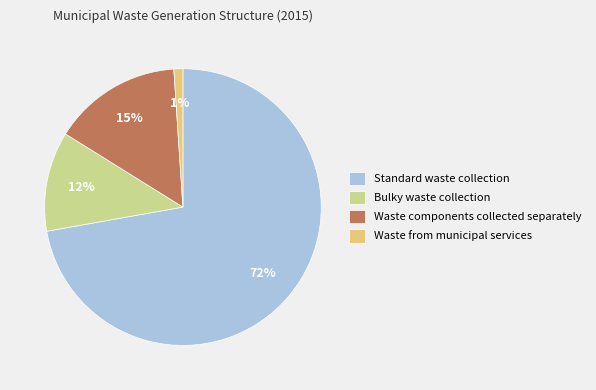

Which slice represents more than half of the pie?

Standard waste collection